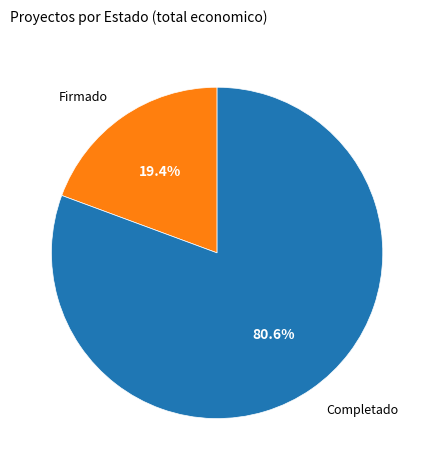

Does any single category account for the majority?

Yes